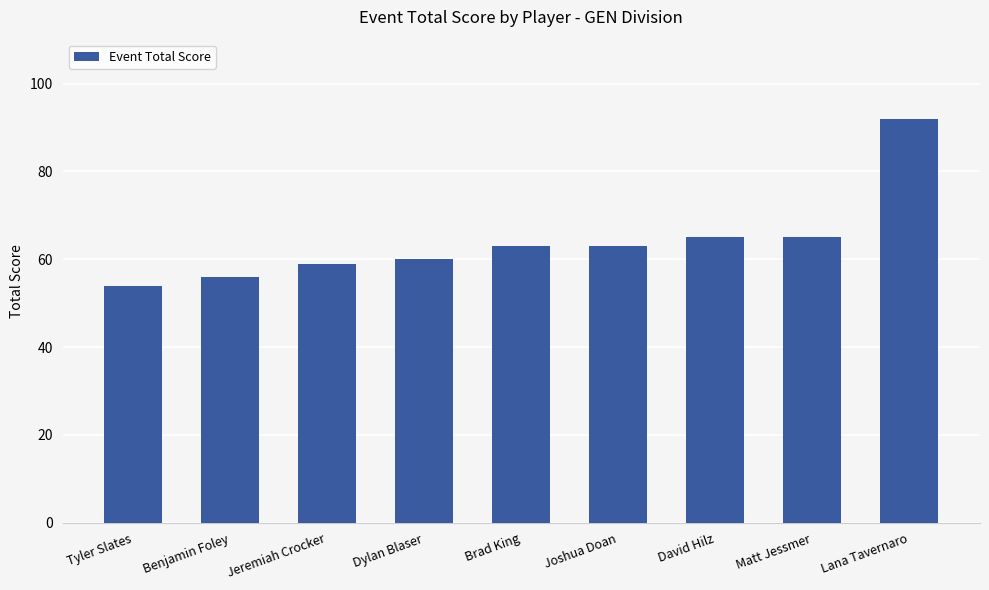

How many series are shown in this chart?

1